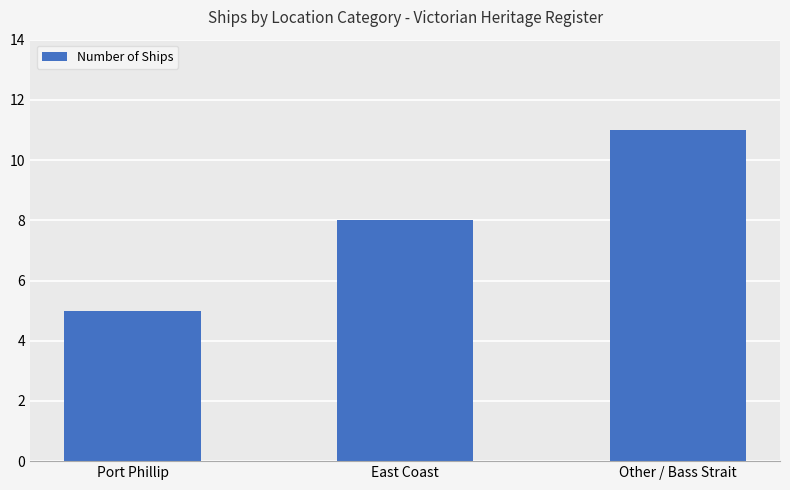

Which has a higher value, Port Phillip or Other / Bass Strait?

Other / Bass Strait